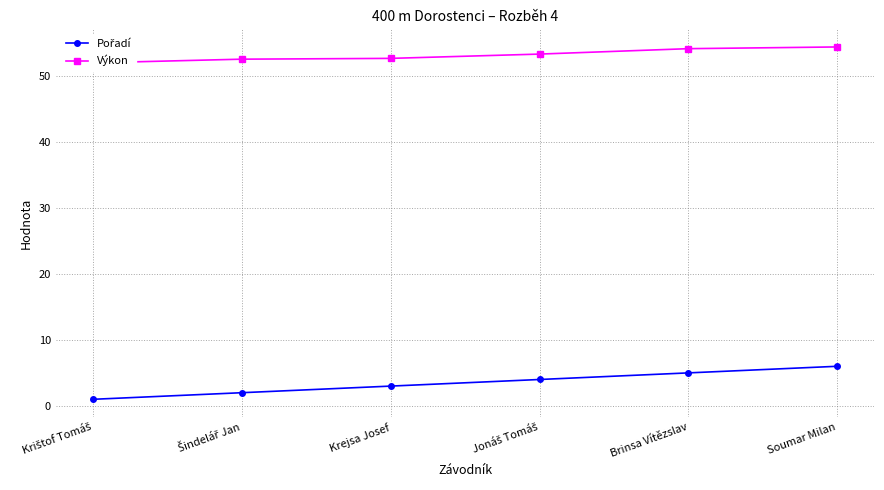

How many lines are shown in the chart?

2